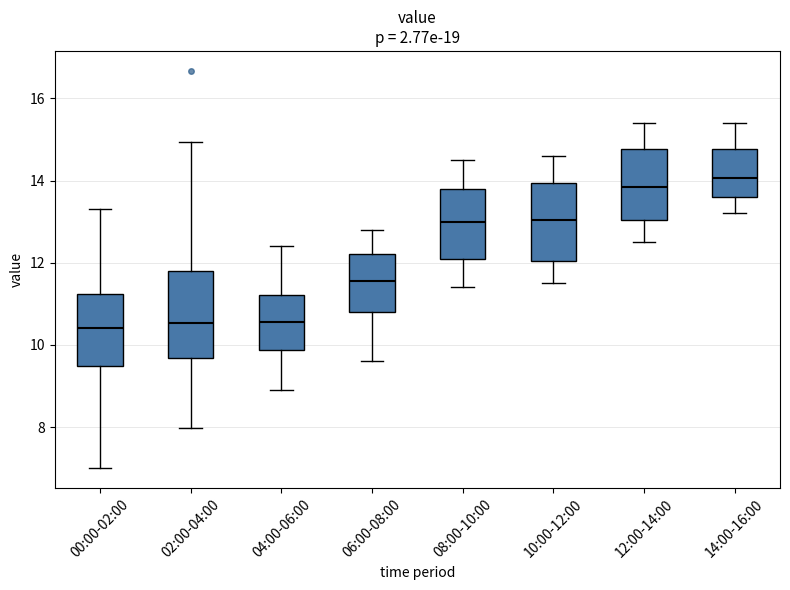

Comparing the boxes themselves (not the whiskers), which one is the tallest?

02:00-04:00